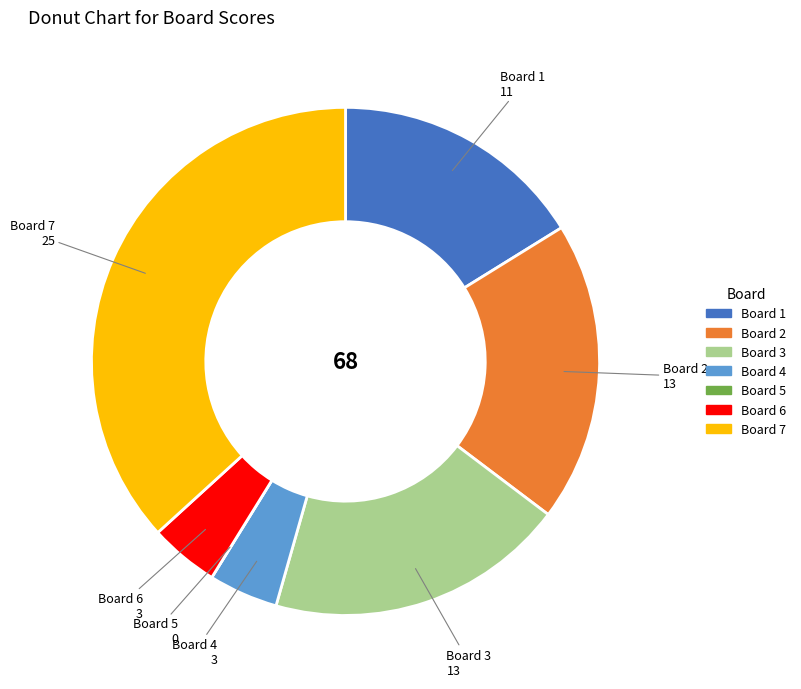

Does Board 6 account for over 50% of the chart?

No